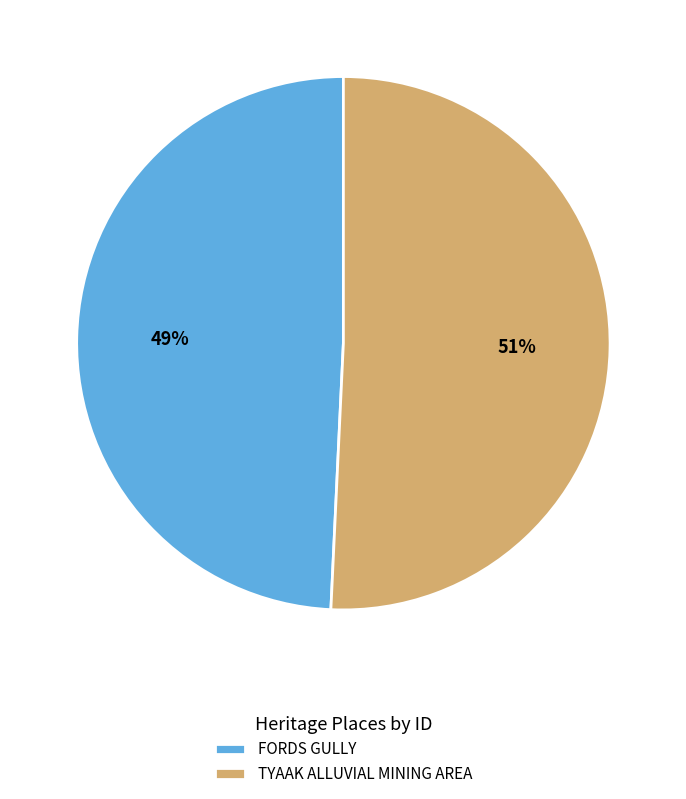

To the nearest percent, what is the average slice percentage?

50%